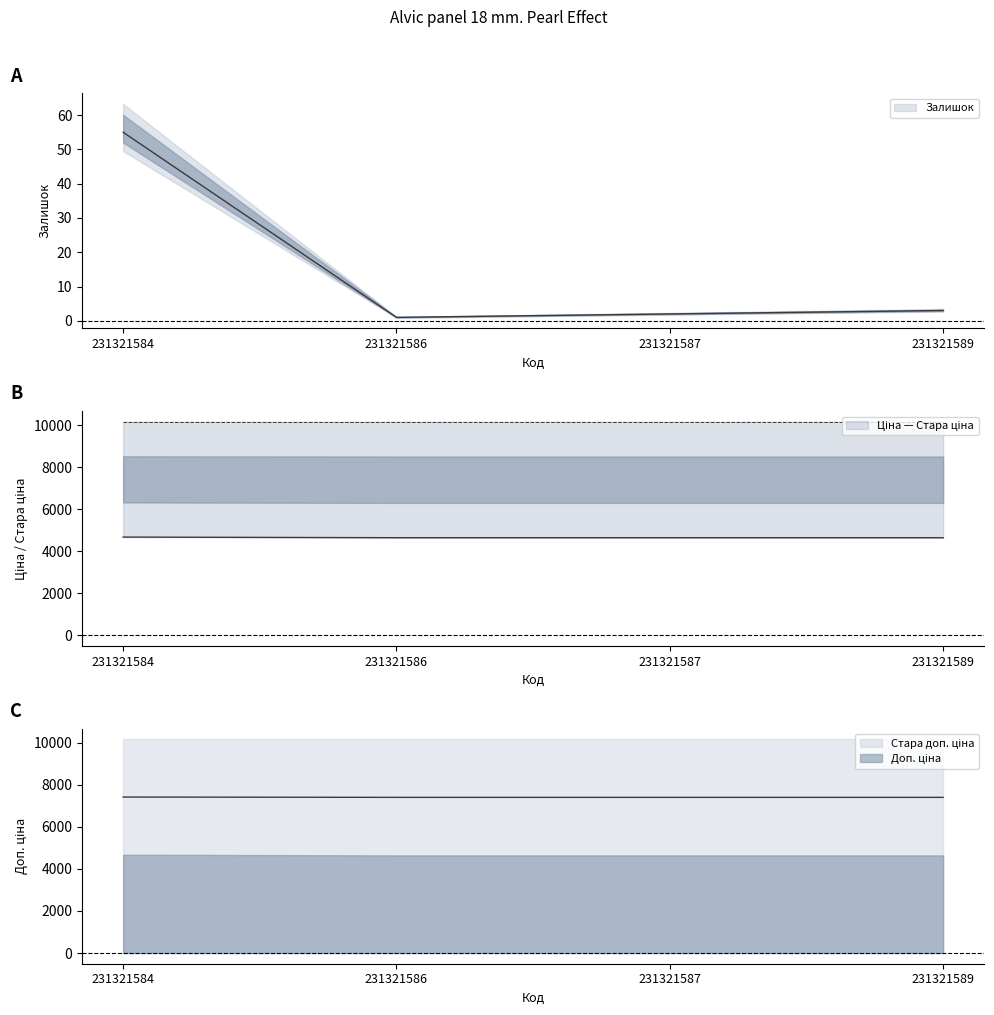

Is this an area chart (filled region under the line)?

No